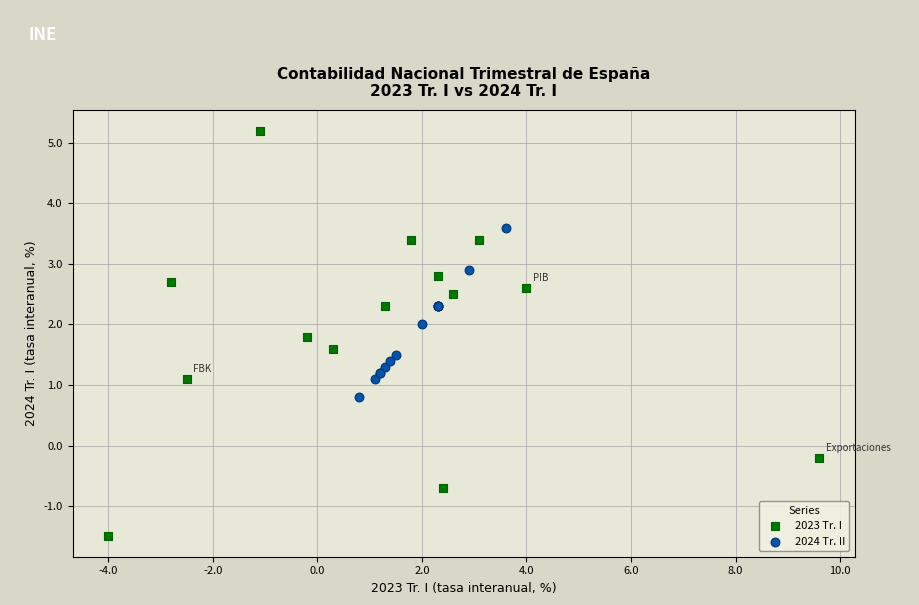

Which series reaches the minimum Y coordinate?

2023 Tr. I